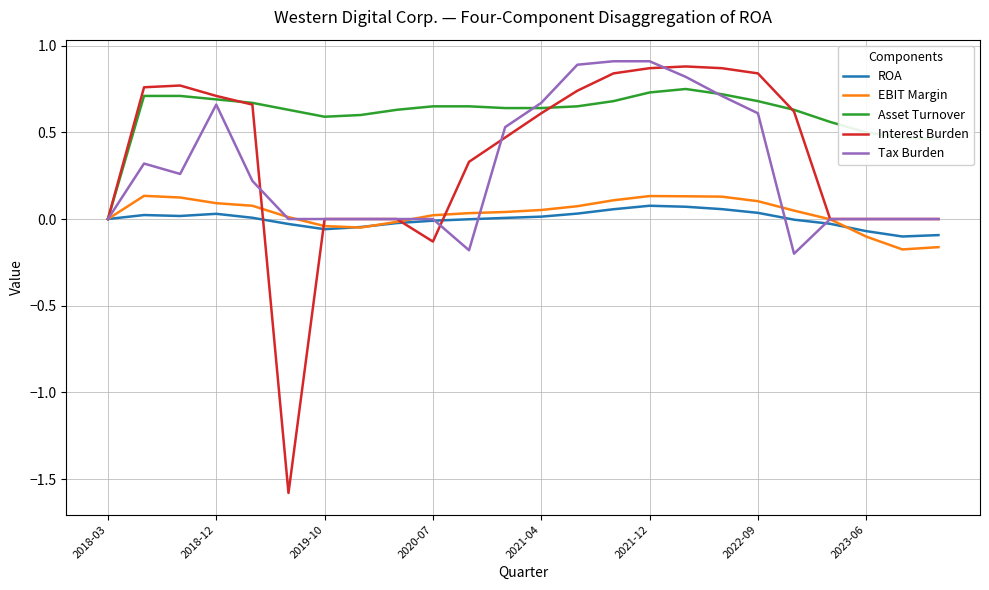

In ROA, how many points are higher than both neighbors (excluding endpoints)?

3